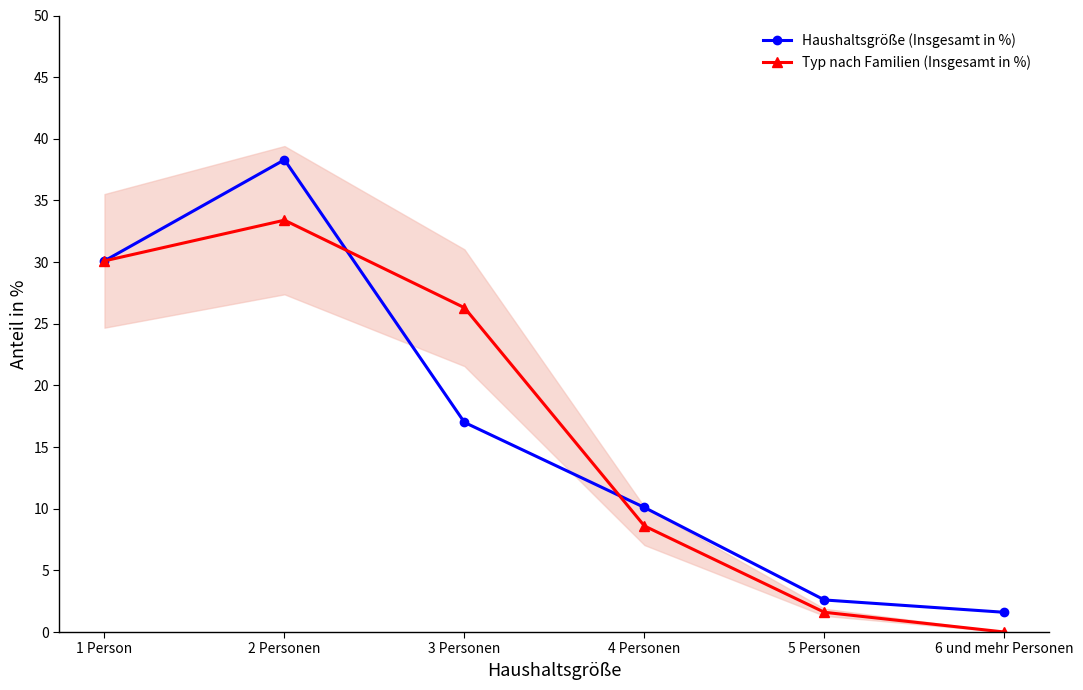

True or false: Typ nach Familien (Insgesamt in %) has more than 0 points higher than both neighbors.

True